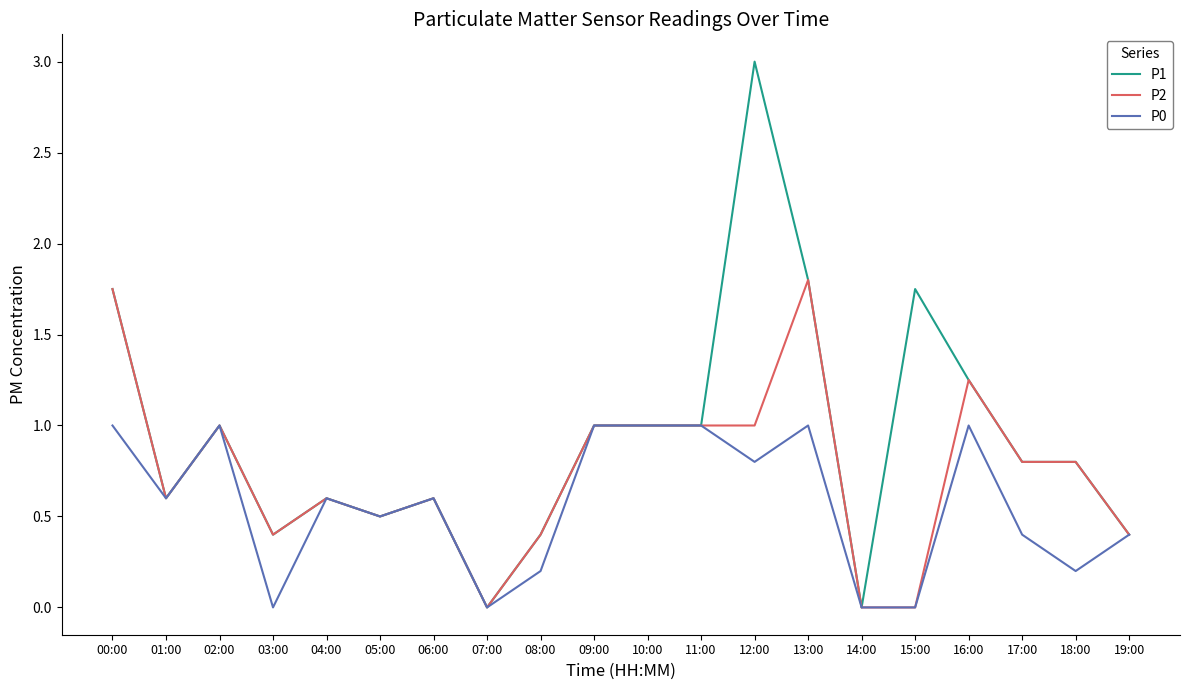

Which series has the widest spread of values?

P1